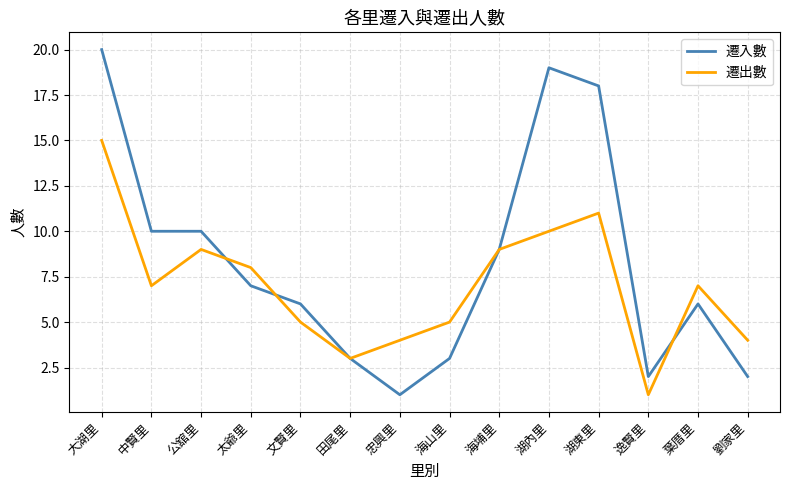

Which series has the largest total across all categories?

遷入數